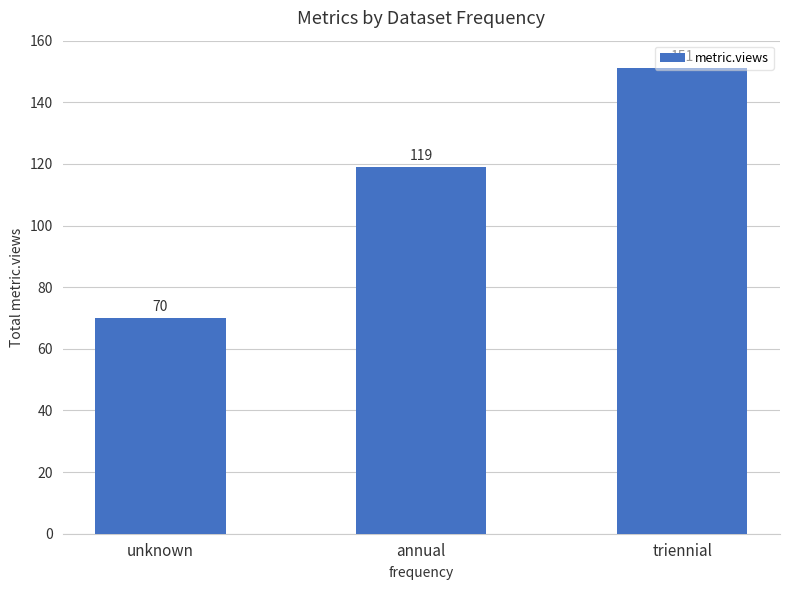

How many data points are less than 119?

1